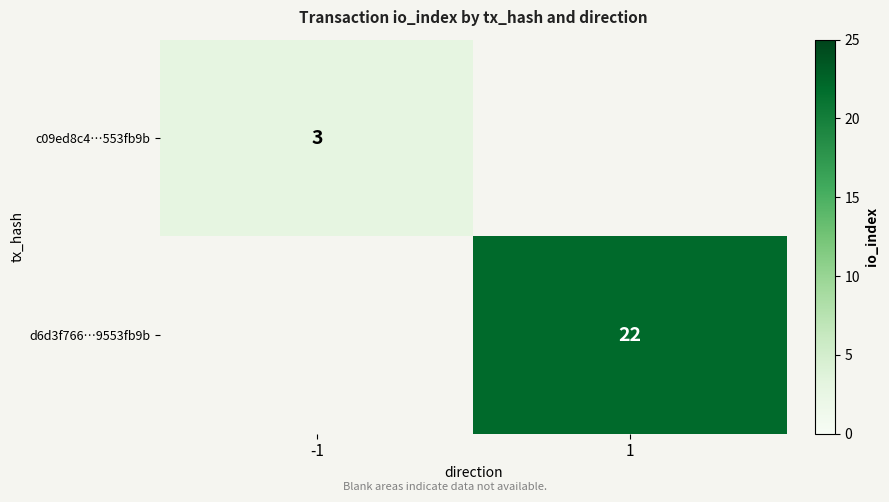

The value of c09ed8c4…553fb9b at -1 is 3. True or false?

True